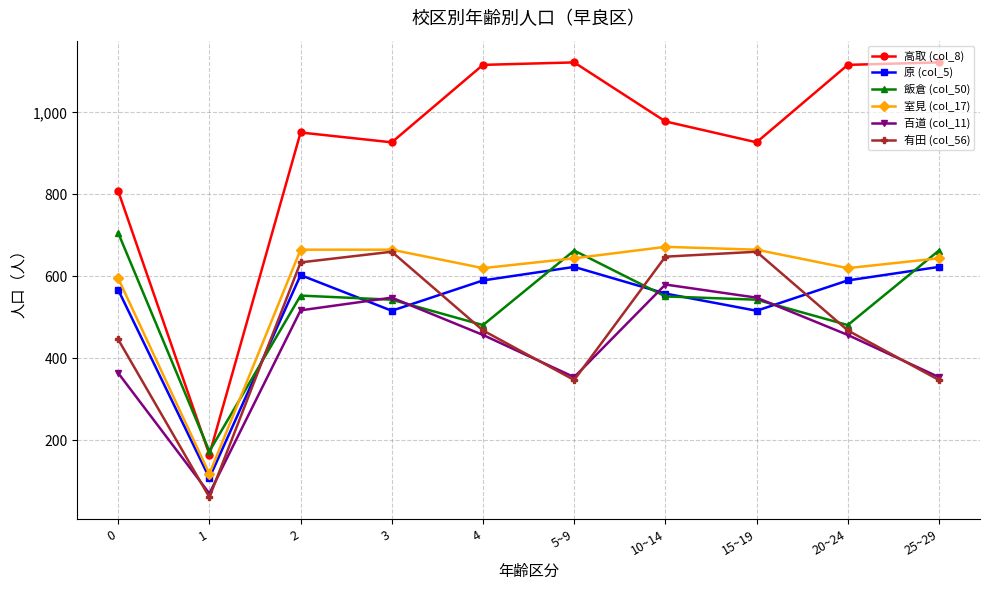

True or false: 飯倉 (col_50) has a value of 481 at 20~24.

True